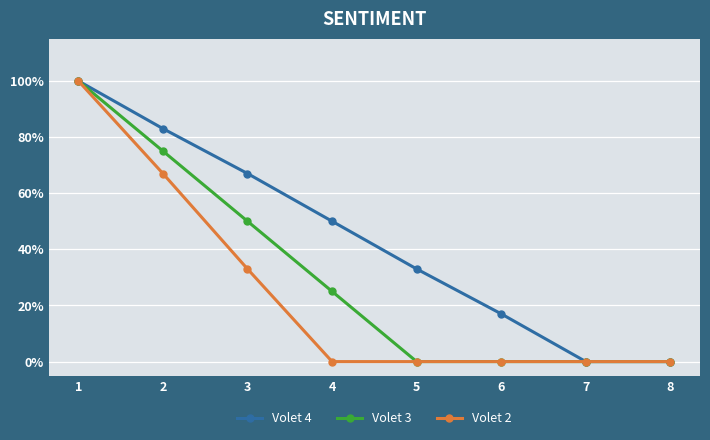

What are all the series names shown in the legend?

Volet 4, Volet 3, Volet 2